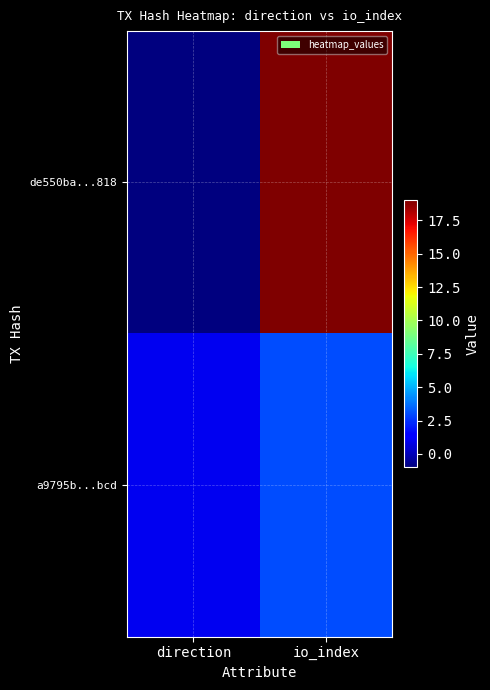

Reading left to right, extract all data points from this chart.

de550ba...818: direction=-1	io_index=19
a9795b...bcd: direction=1	io_index=3